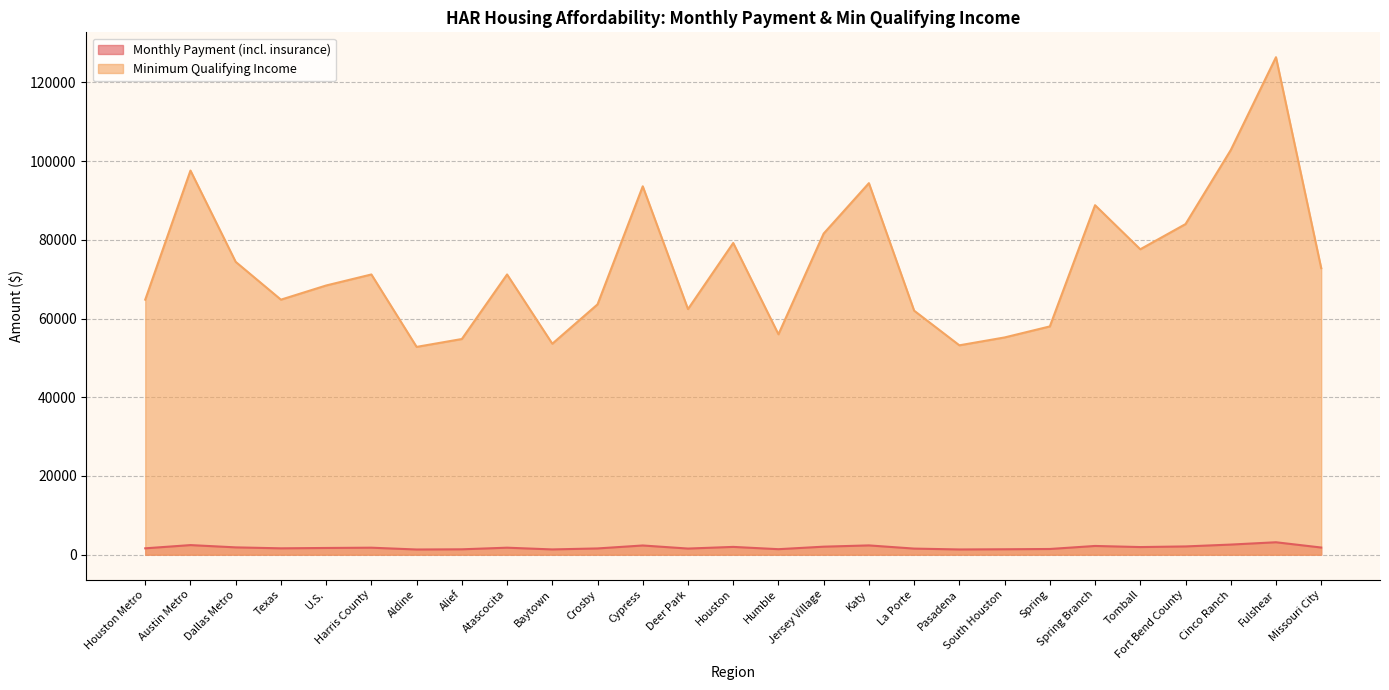

Which series has the largest range (max minus min)?

Minimum Qualifying Income